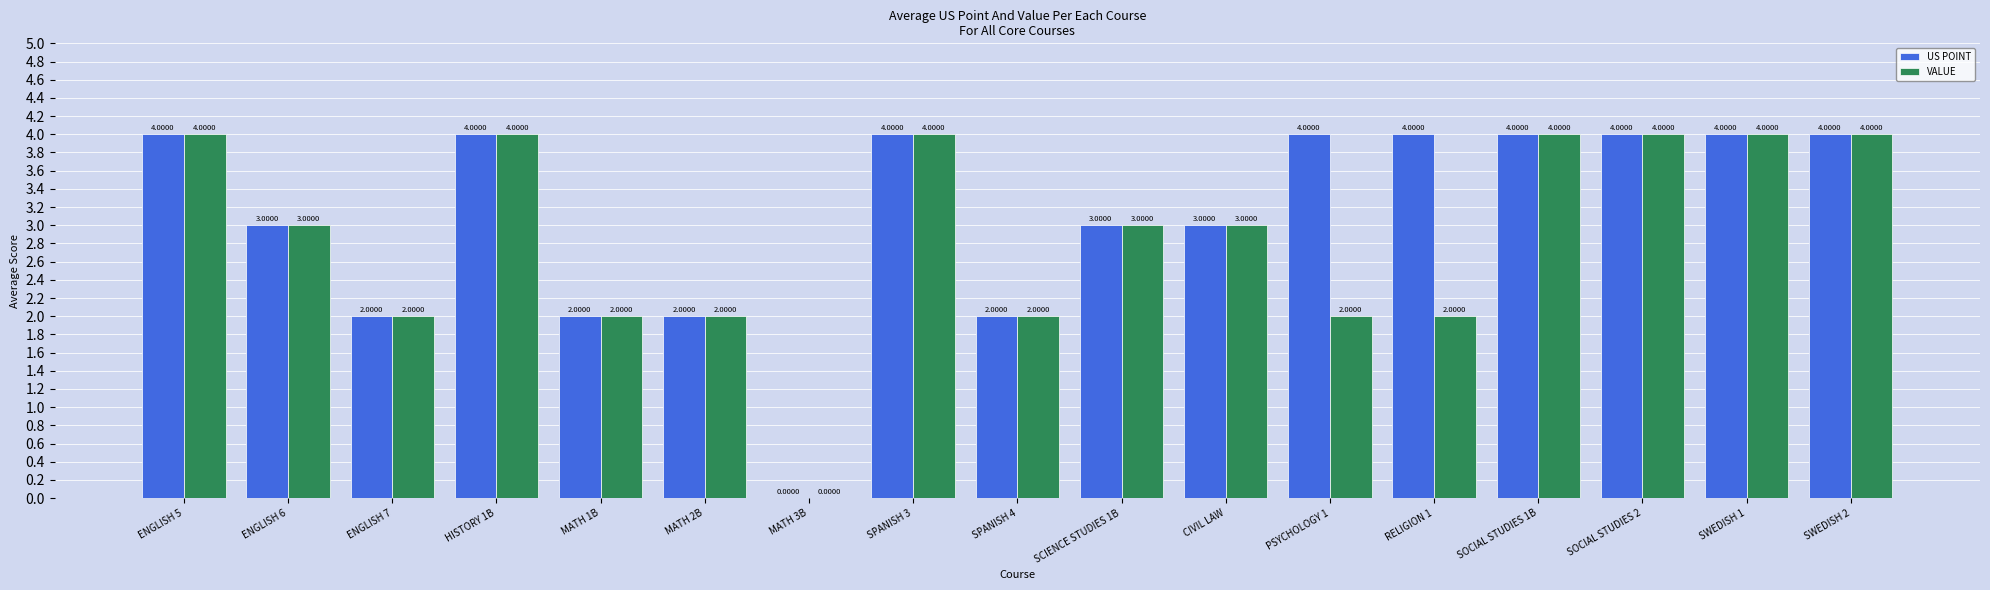

Which series has the largest total across all categories?

US POINT